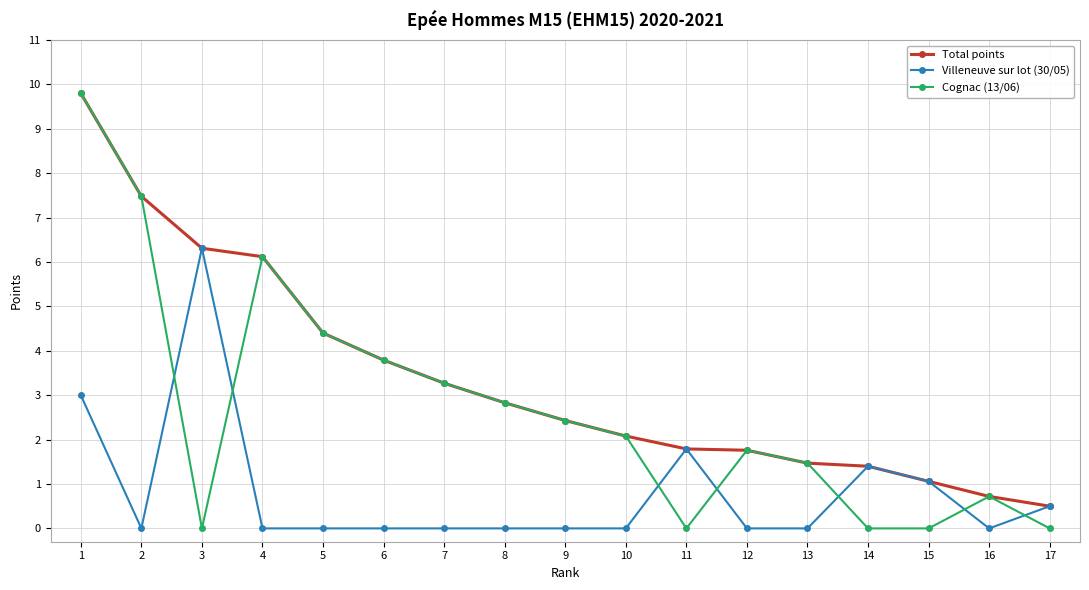

How many lines are shown in the chart?

3